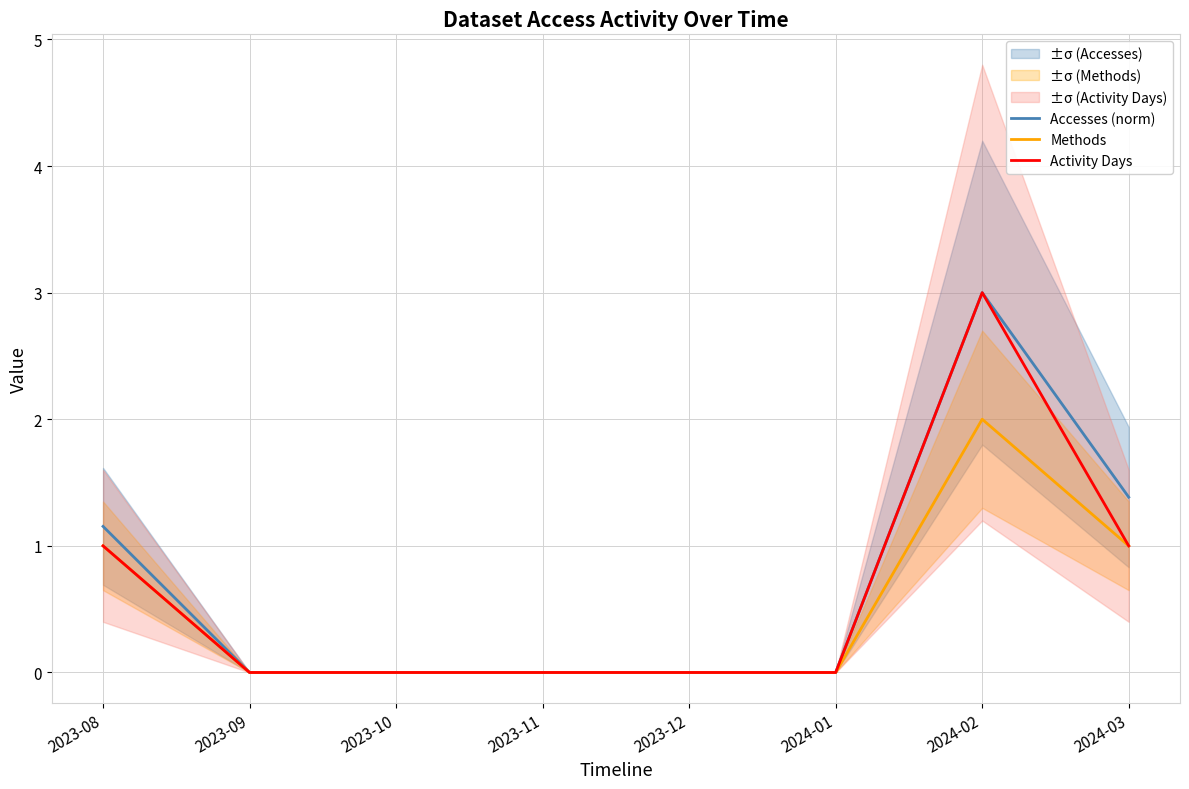

What is the value of the Accesses (norm) point at the 1st from the left?

1.2